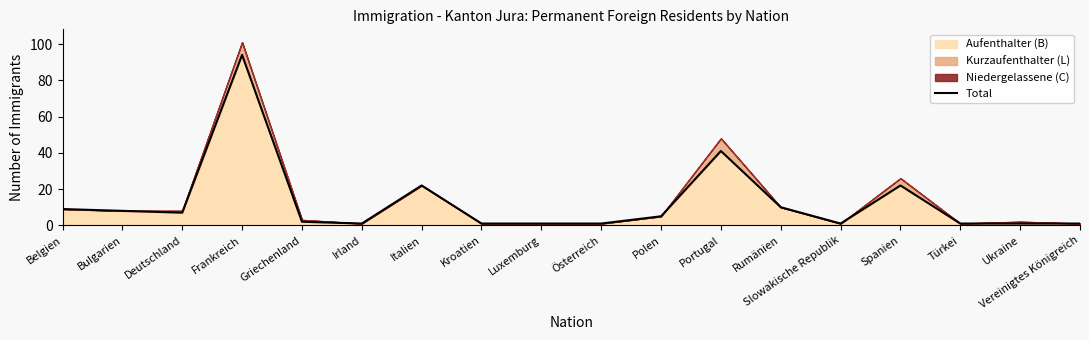

Reading left to right, list all the values displayed in this chart.

9	8	7	94	2	1	22	1	1	1	5	41	10	1	22	1	1	1